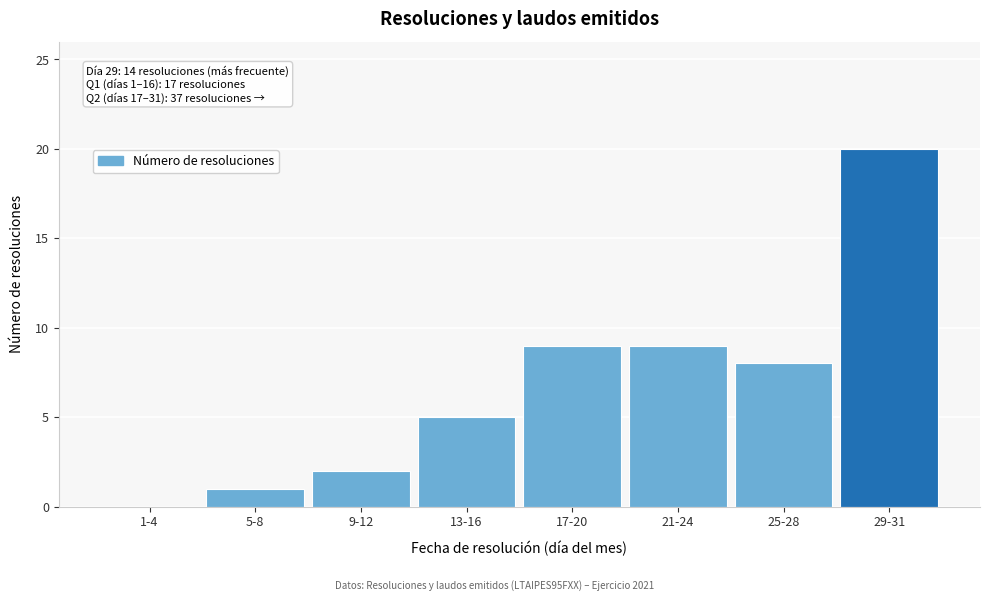

Reading left to right, transcribe all the data shown in this chart.

1-4=0	5-8=1	9-12=2	13-16=5	17-20=9	21-24=9	25-28=8	29-31=20